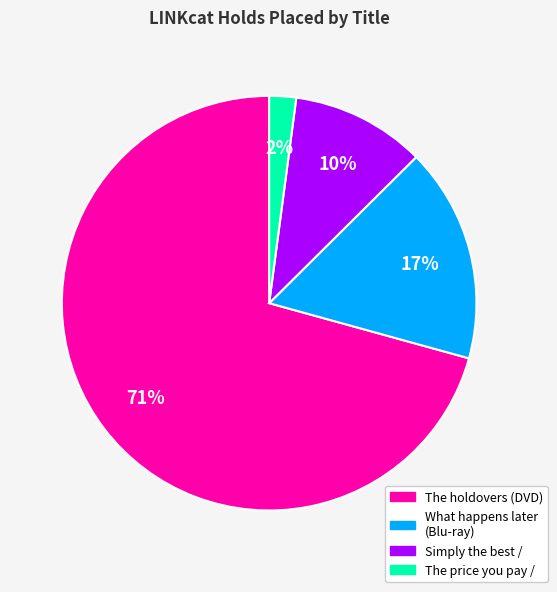

Is it true that The holdovers (DVD) is 71% of the pie?

True